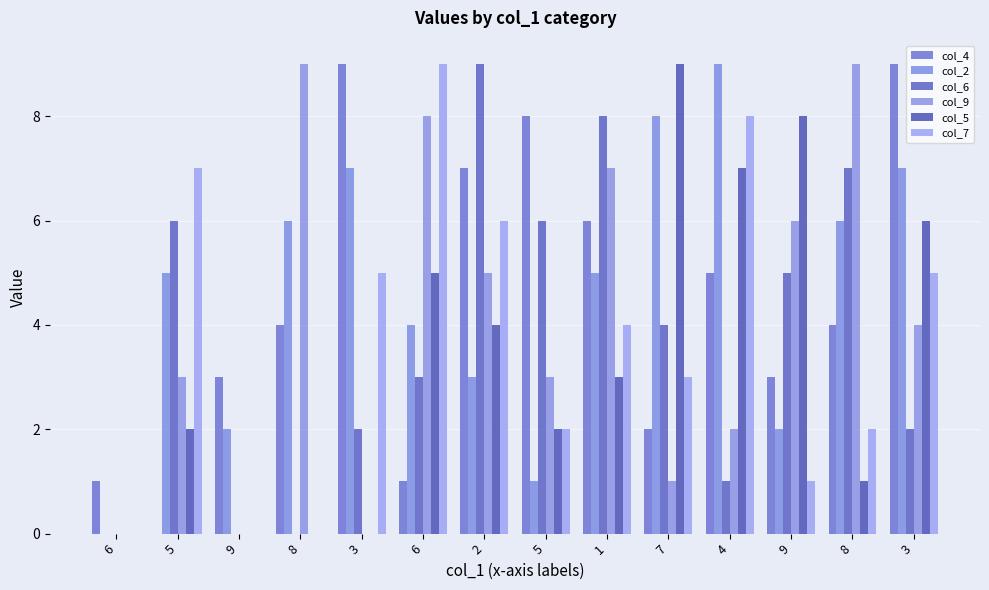

Reading right to left, what are all the values shown in this chart?

col_4: 3=9	8=4	9=3	4=5	7=2	1=6	5=8	2=7	6=1	3=9	8=4	9=3	5=0	6=1
col_2: 3=7	8=6	9=2	4=9	7=8	1=5	5=1	2=3	6=4	3=7	8=6	9=2	5=5	6=0
col_6: 3=2	8=7	9=5	4=1	7=4	1=8	5=6	2=9	6=3	3=2	8=0	9=0	5=6	6=0
col_9: 3=4	8=9	9=6	4=2	7=1	1=7	5=3	2=5	6=8	3=0	8=9	9=0	5=3	6=0
col_5: 3=6	8=1	9=8	4=7	7=9	1=3	5=2	2=4	6=5	3=0	8=0	9=0	5=2	6=0
col_7: 3=5	8=2	9=1	4=8	7=3	1=4	5=2	2=6	6=9	3=5	8=0	9=0	5=7	6=0